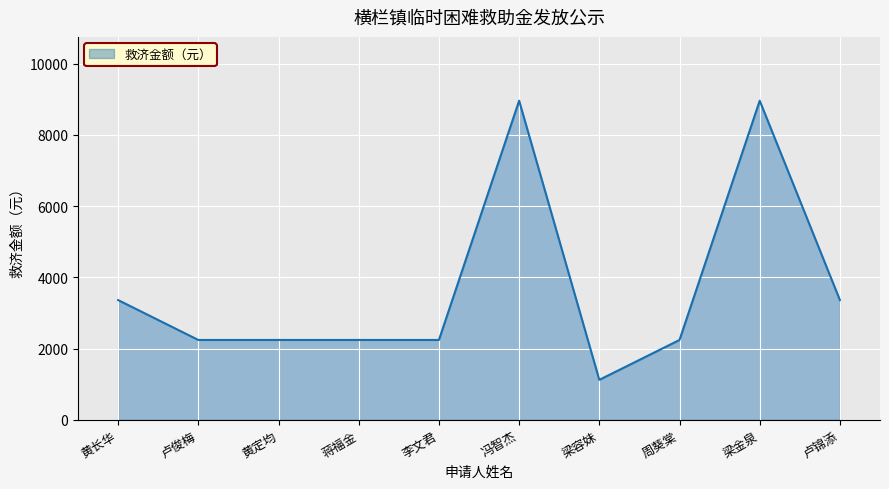

Read the value at 冯智杰.

8960